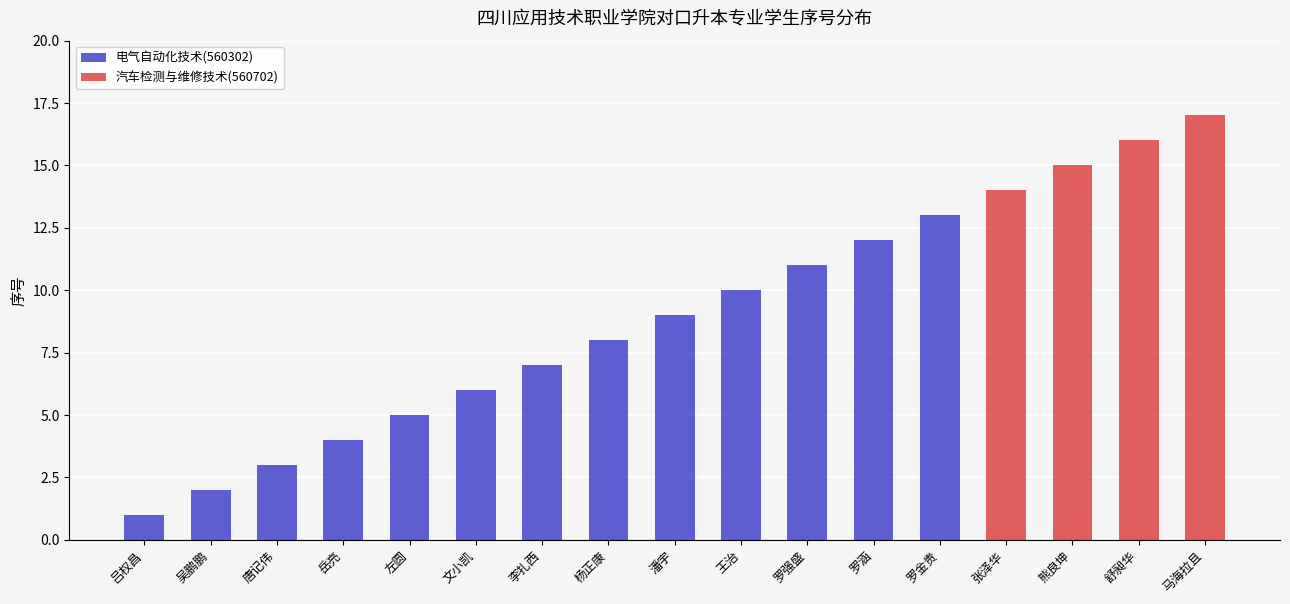

Which has a higher value, 罗金贵 or 罗涵?

罗金贵